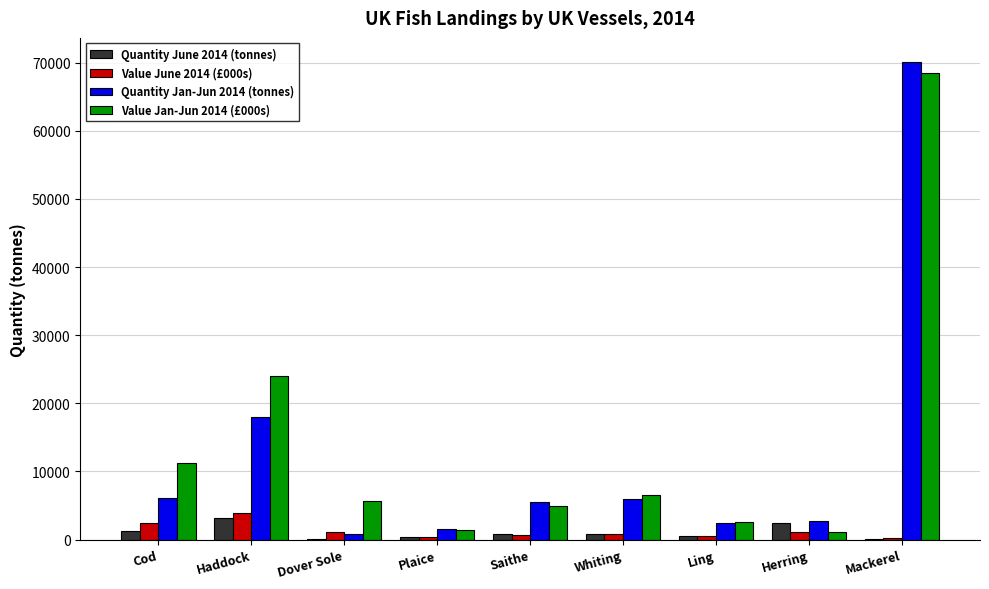

What is the greatest value displayed?

70121.9